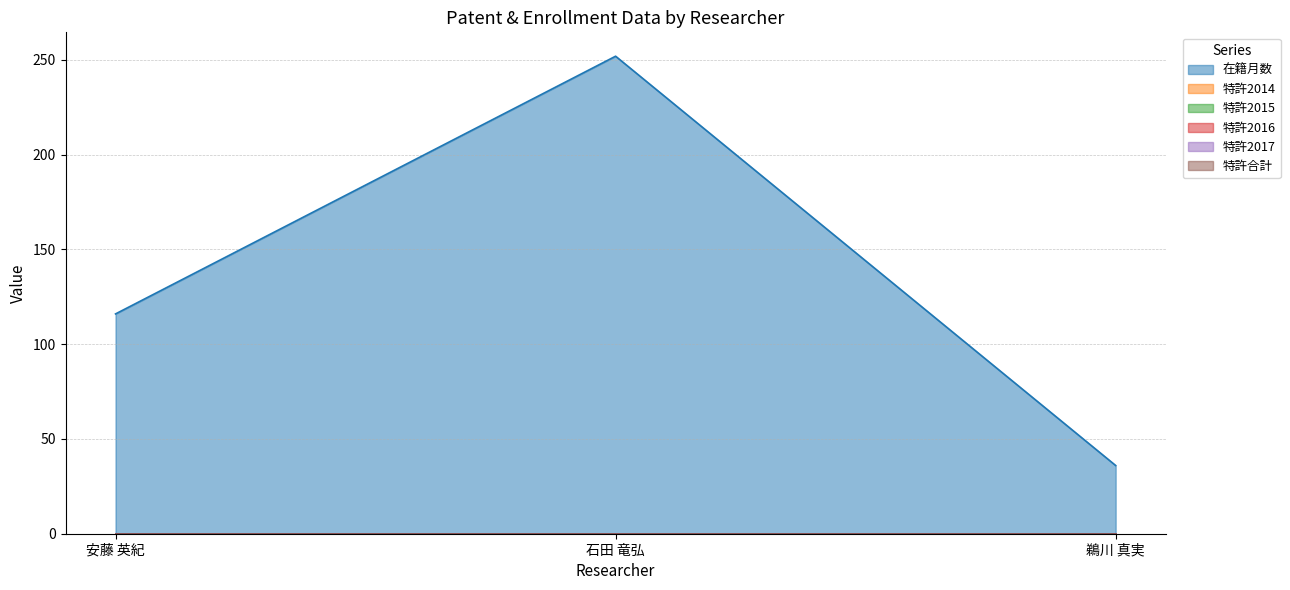

Reading left to right, what are all the values shown in this chart?

在籍月数: 安藤 英紀=116	石田 竜弘=252	鵜川 真実=36
特許2014: 安藤 英紀=0	石田 竜弘=0	鵜川 真実=0
特許2015: 安藤 英紀=0	石田 竜弘=0	鵜川 真実=0
特許2016: 安藤 英紀=0	石田 竜弘=0	鵜川 真実=0
特許2017: 安藤 英紀=0	石田 竜弘=0	鵜川 真実=0
特許合計: 安藤 英紀=0	石田 竜弘=0	鵜川 真実=0